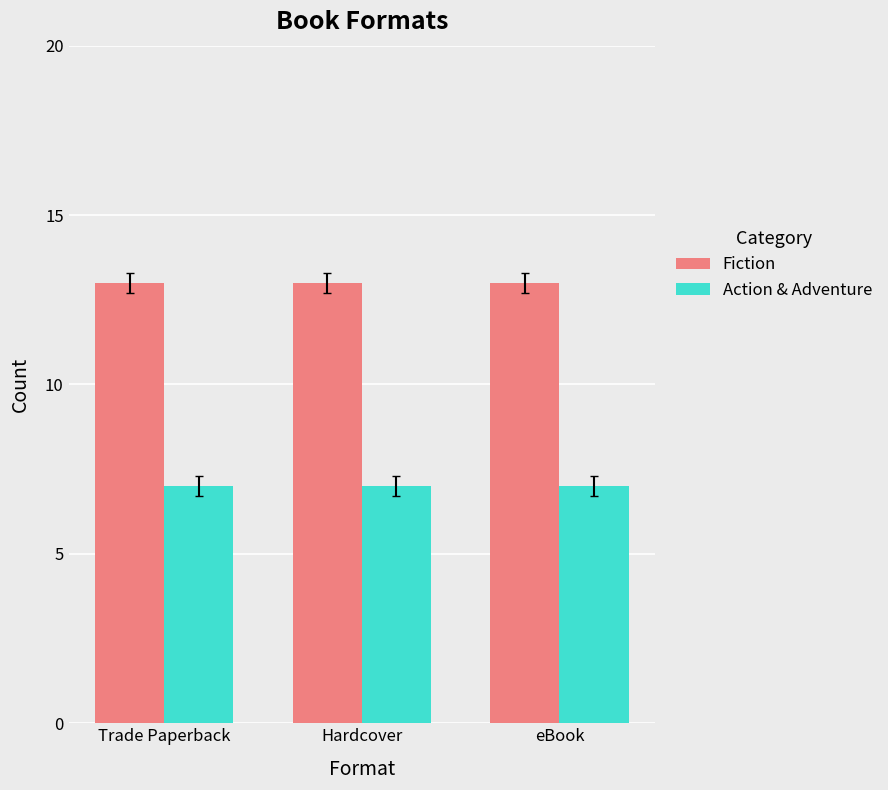

What is the total value across all series at Hardcover?

20